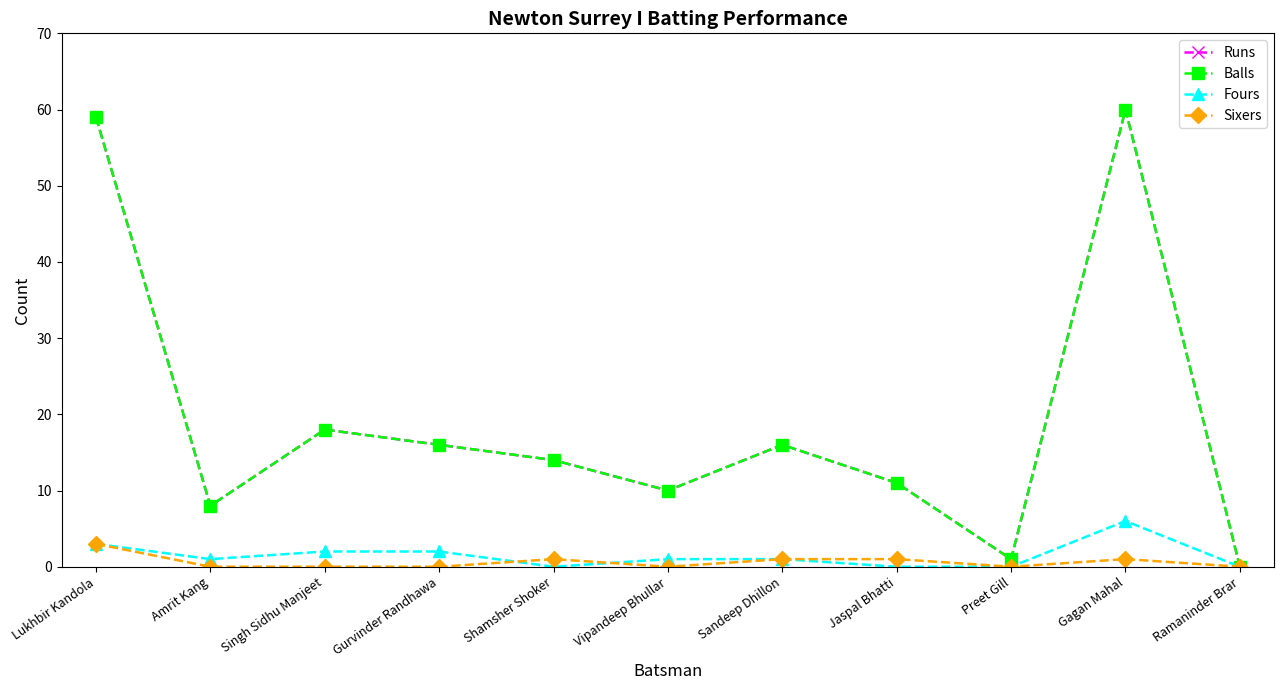

At how many categories does at least one series exceed 39?

2